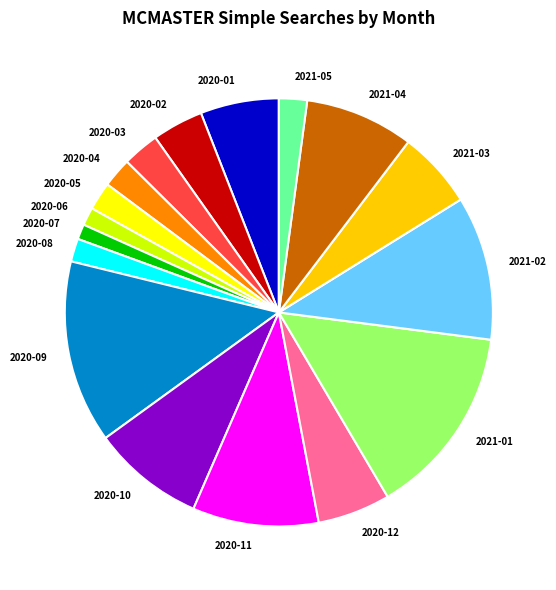

Does 2020-02 account for over 50% of the chart?

No